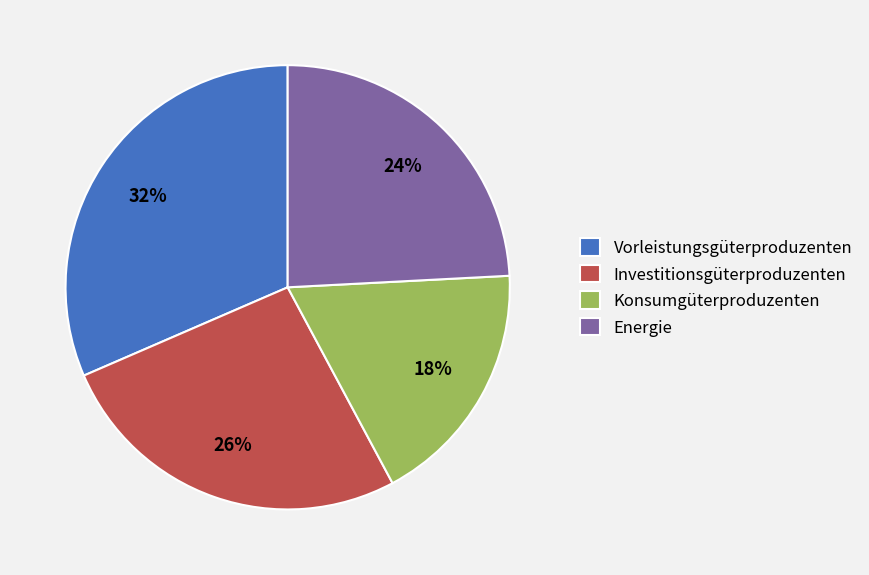

Rank the categories by value from lowest to highest.

Konsumgüterproduzenten, Energie, Investitionsgüterproduzenten, Vorleistungsgüterproduzenten